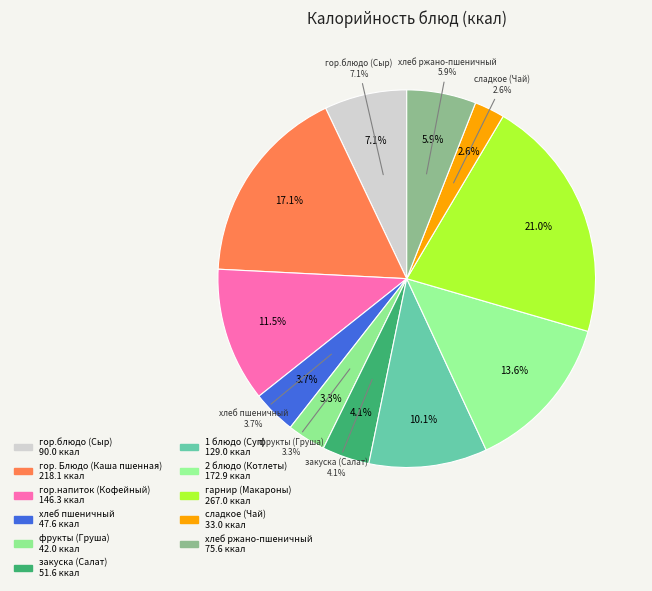

How many segments does this pie chart have?

11